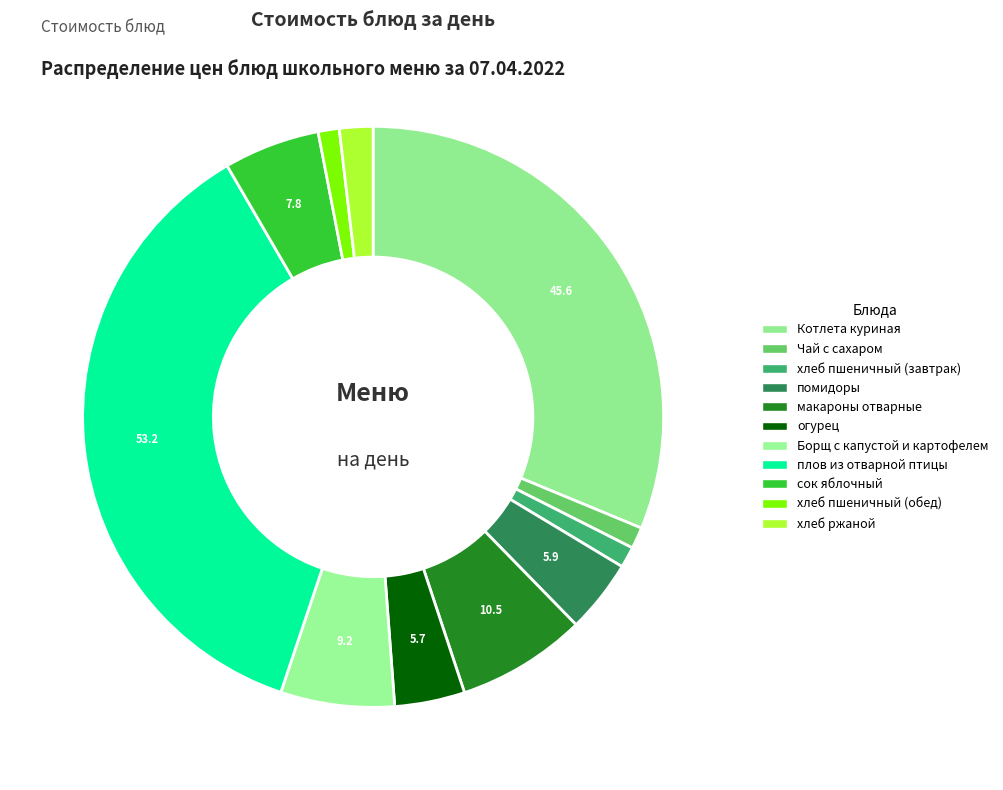

Which slice is the largest?

плов из отварной птицы